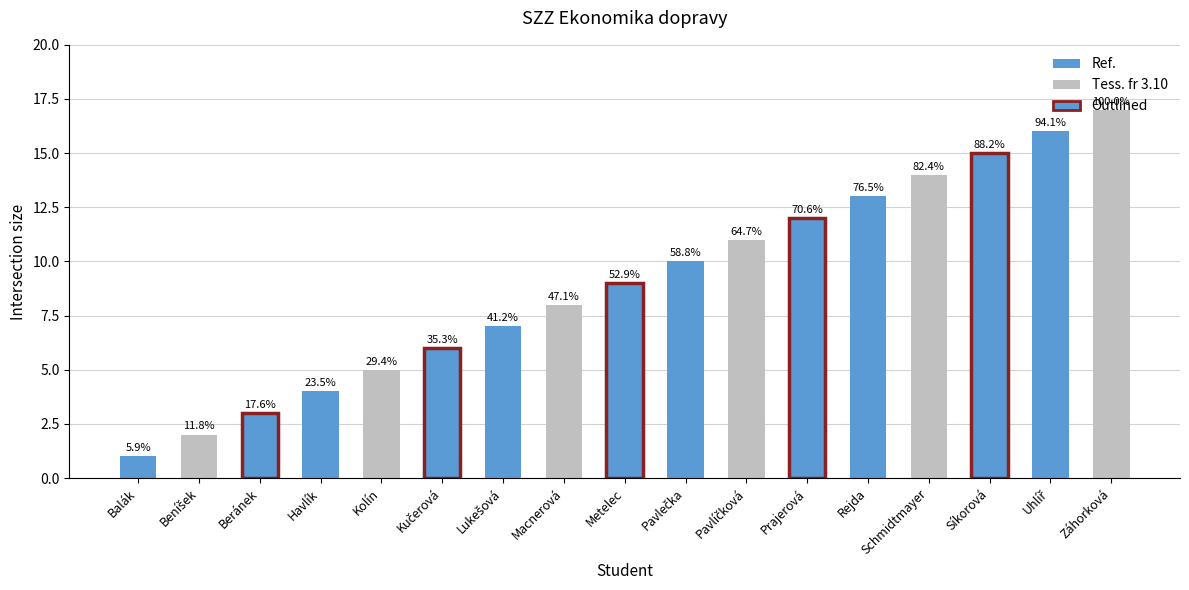

What is the difference between the second highest and second lowest values?

14